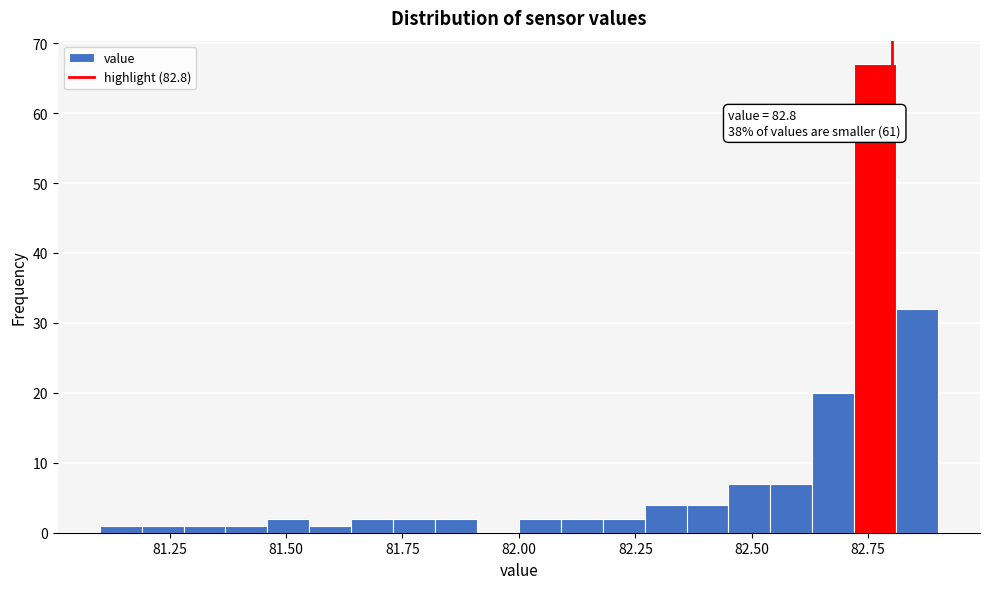

Around what value on the x-axis is the tallest bar? Give the approximate position of its centre, as read against the axis.

82.75